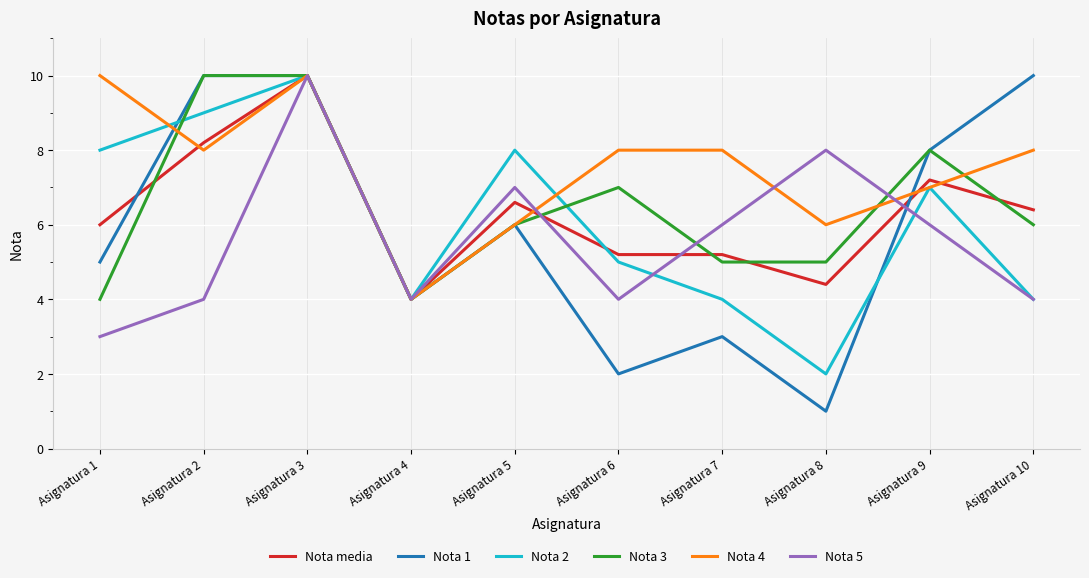

The value of Nota 5 at Asignatura 9 is 6.0. True or false?

True